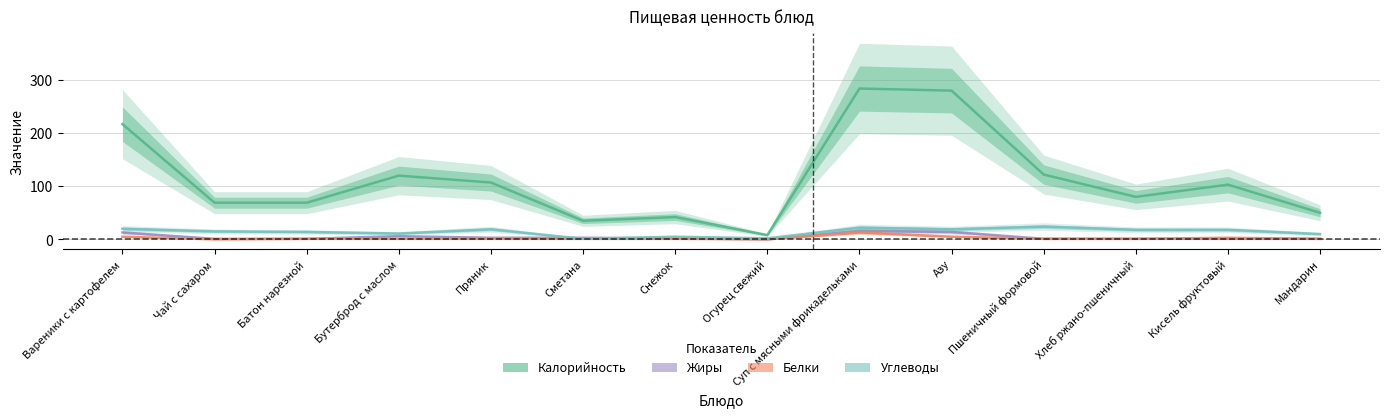

The value of Жиры at Пряник is 3. True or false?

True